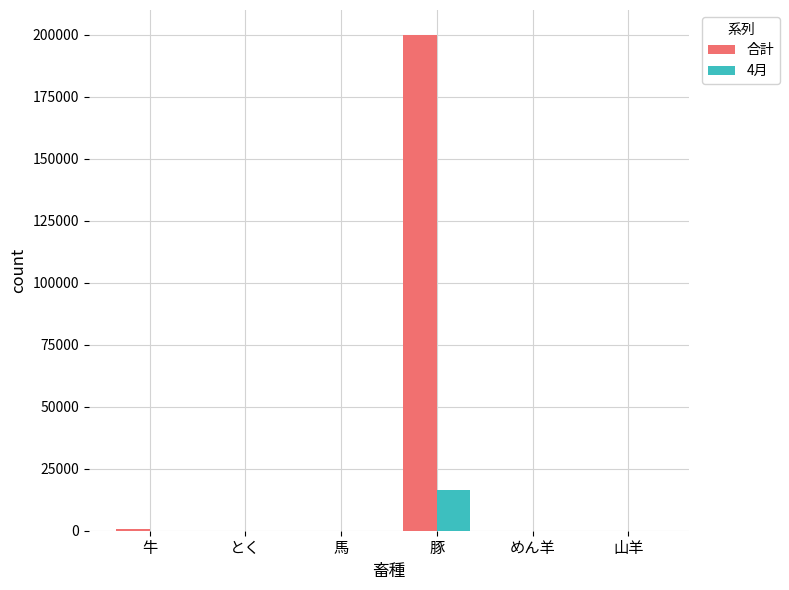

Count the number of data series in this chart.

2